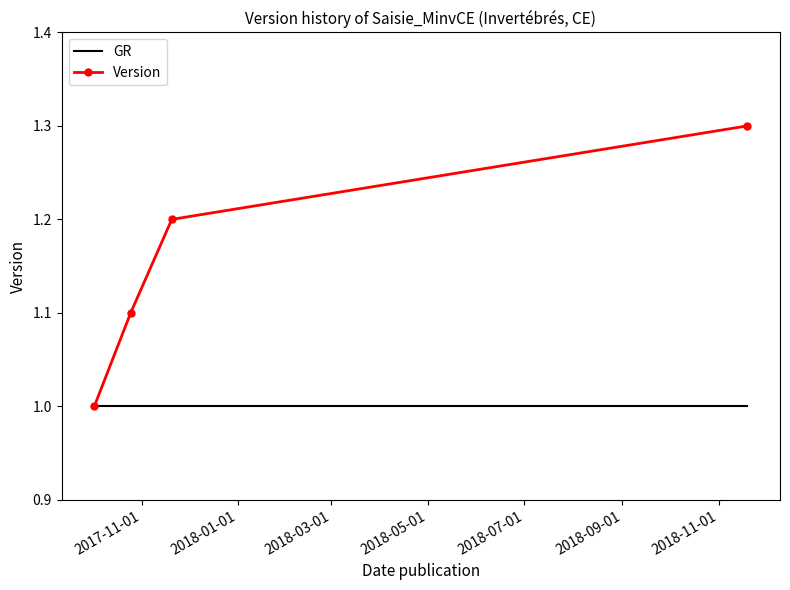

What is the smallest value displayed?

1.0